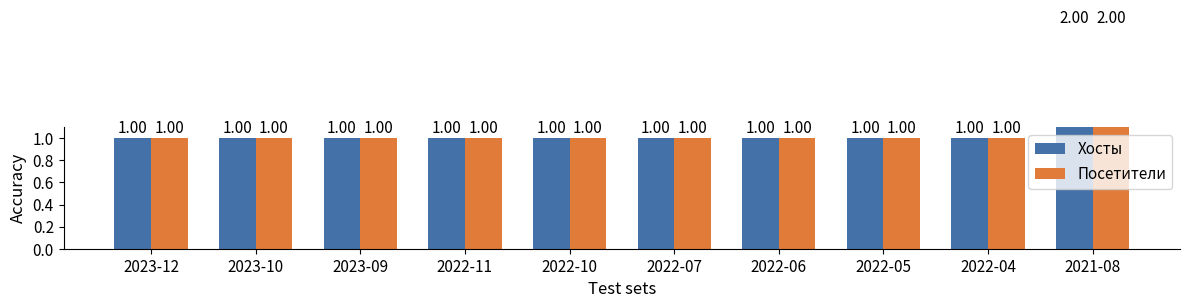

The value of Посетители at 2023-10 is 2. True or false?

False